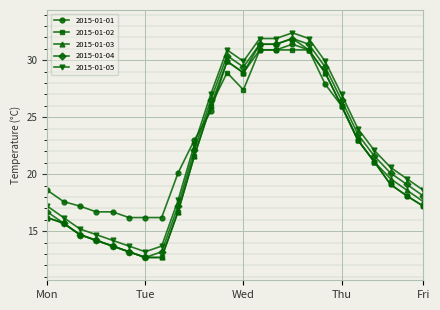

True or false: 2015-01-05 has more than 0 interior local peaks.

True